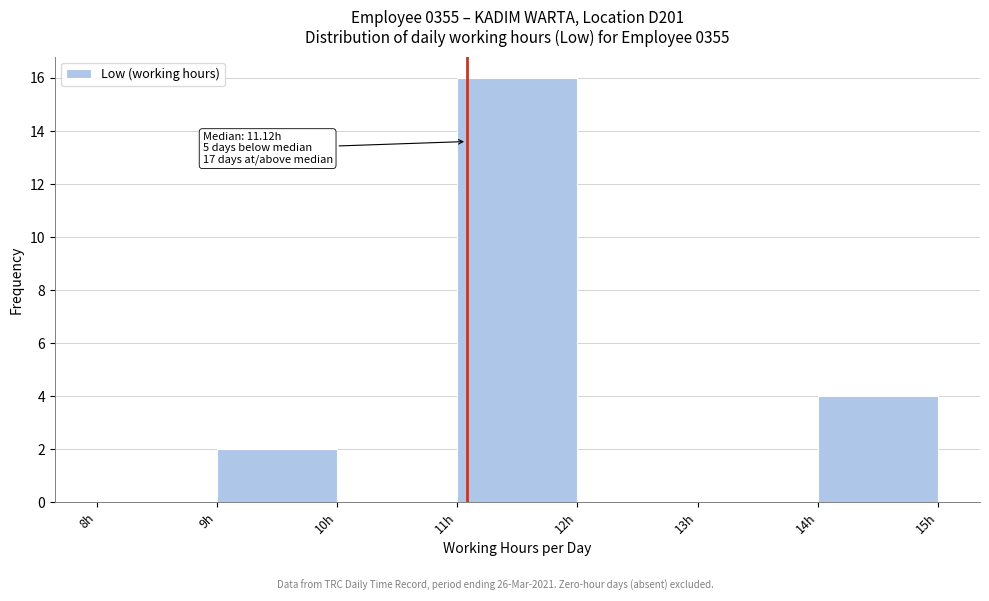

Which range on the x-axis has the tallest bar?

11 to 12